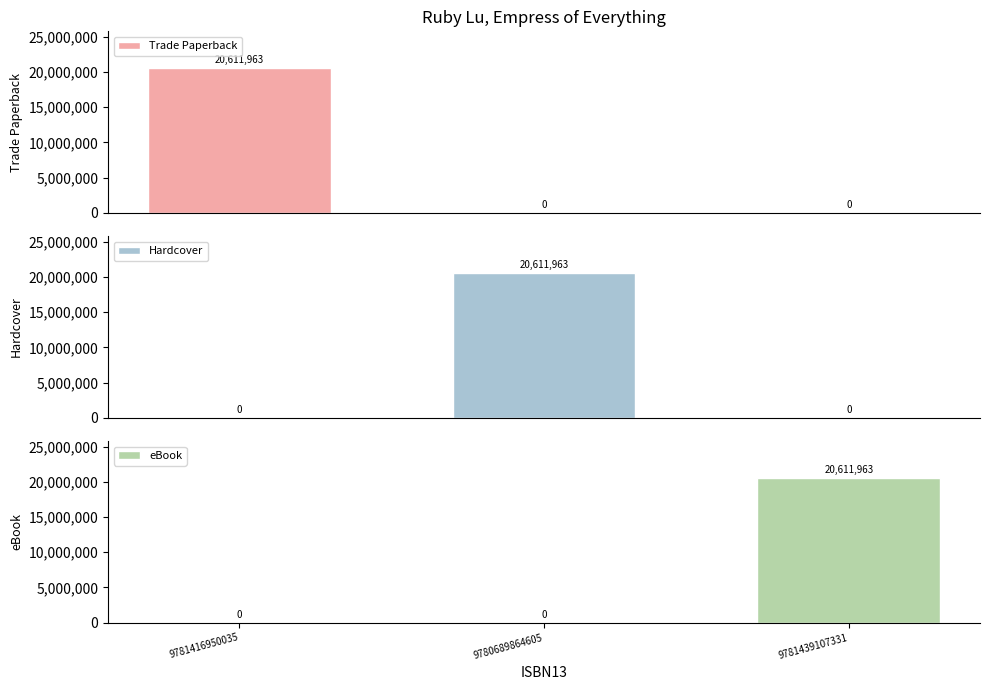

Which series has the widest spread of values?

Trade Paperback